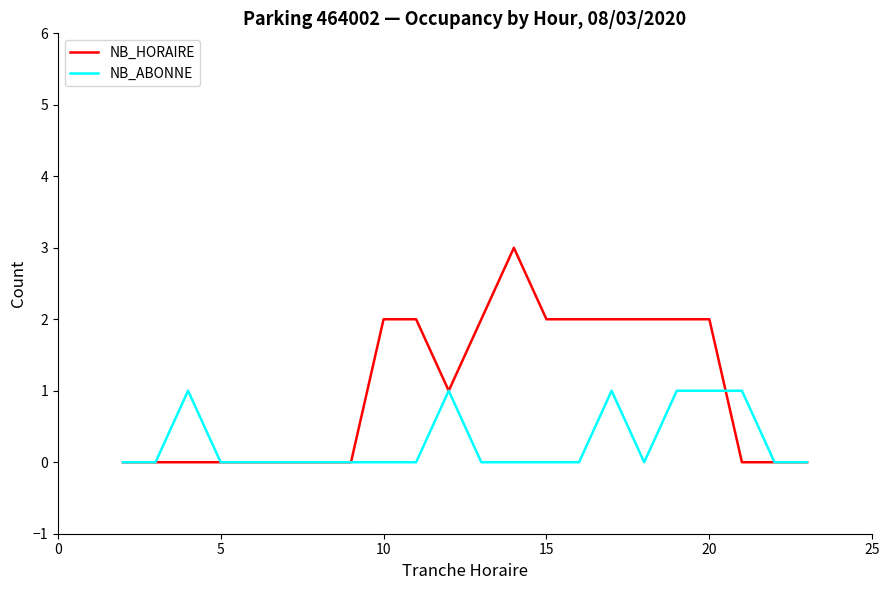

Which series has the largest range (max minus min)?

NB_HORAIRE